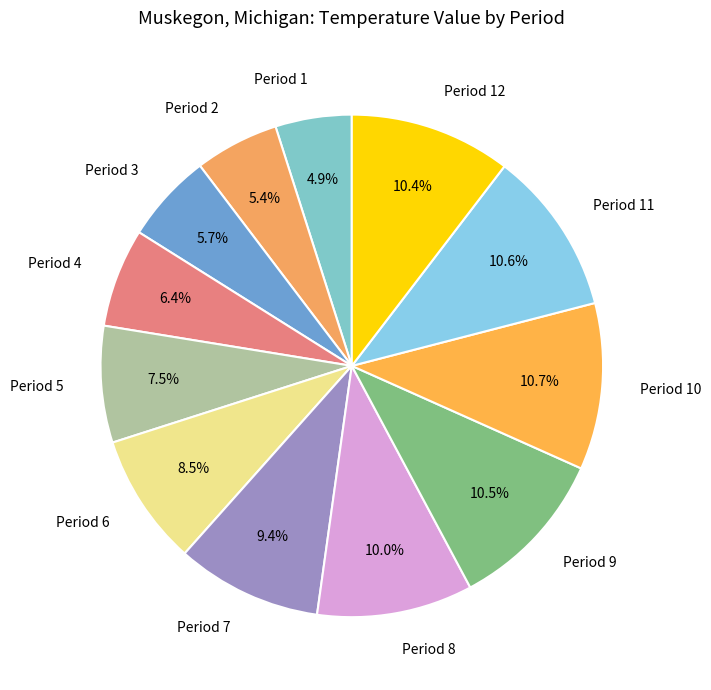

Is Period 10 the majority of the pie?

No